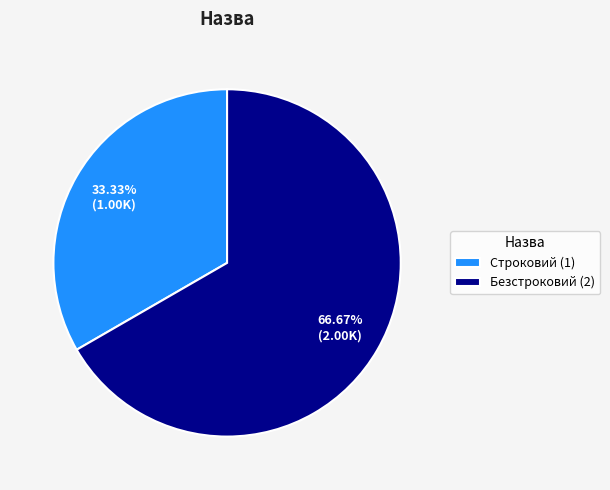

To the nearest percent, what is the difference between the Строковий and Безстроковий slice percentages?

33%